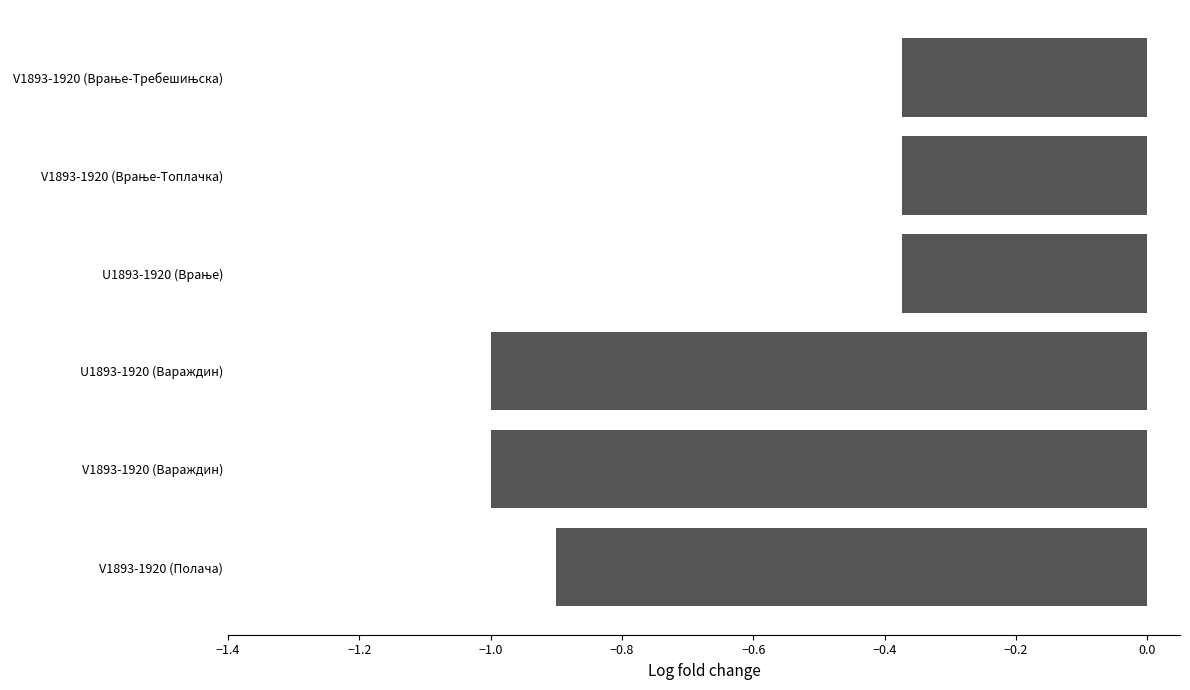

What is the sum of the values at V1893-1920 (Полача) and U1893-1920 (Вараждин)?

-1.9